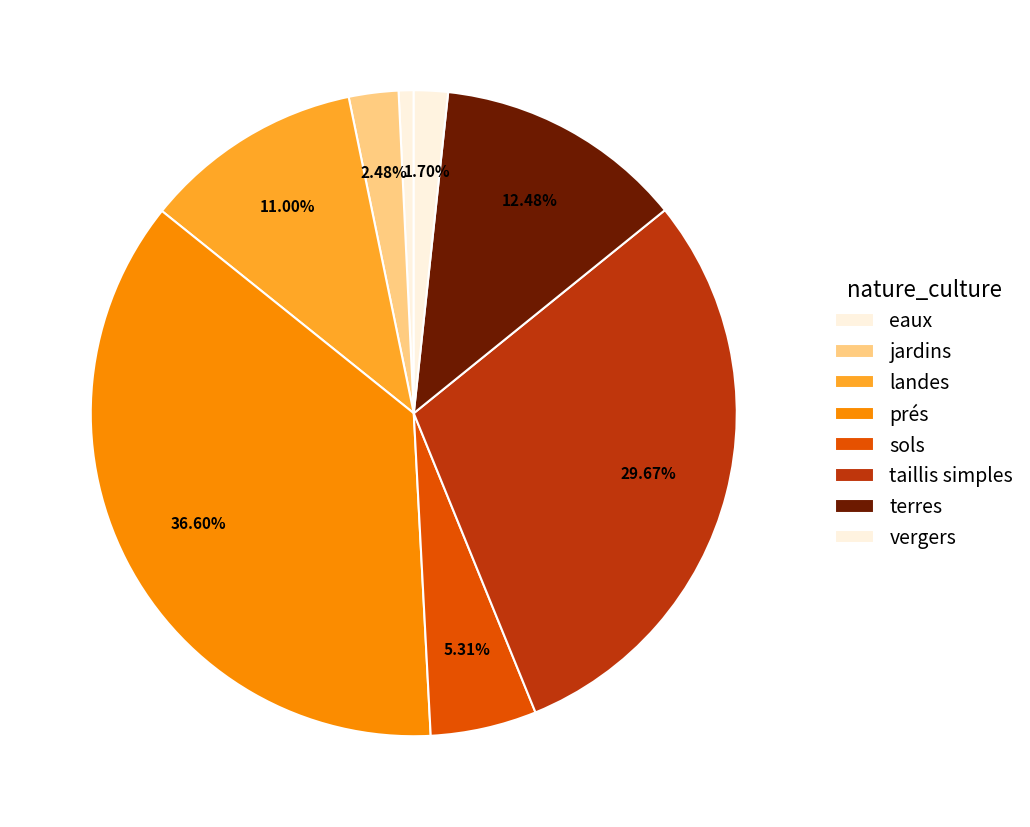

How many slices are in this pie chart?

8